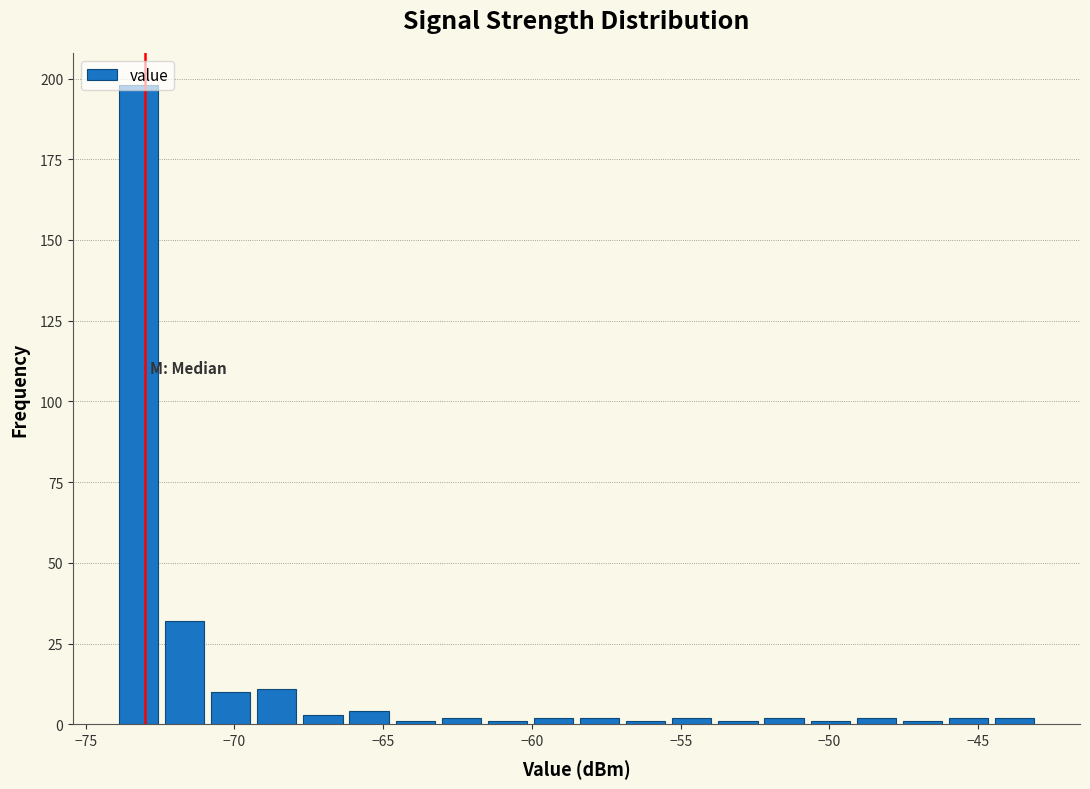

Around what value on the x-axis is the tallest bar? Give the approximate position of its centre, as read against the axis.

-73.0